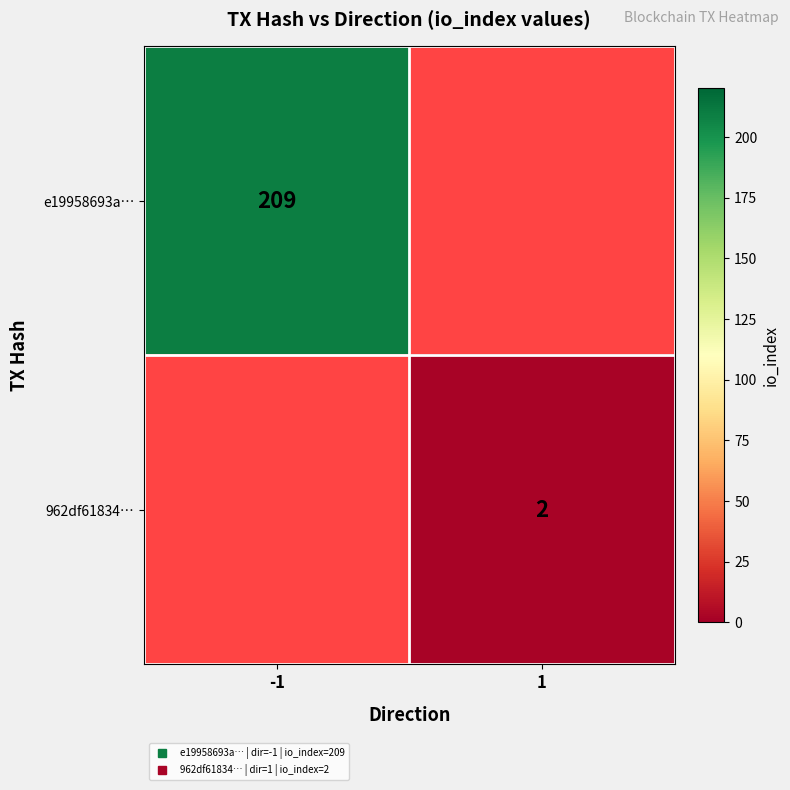

Count the number of categories in the chart.

2